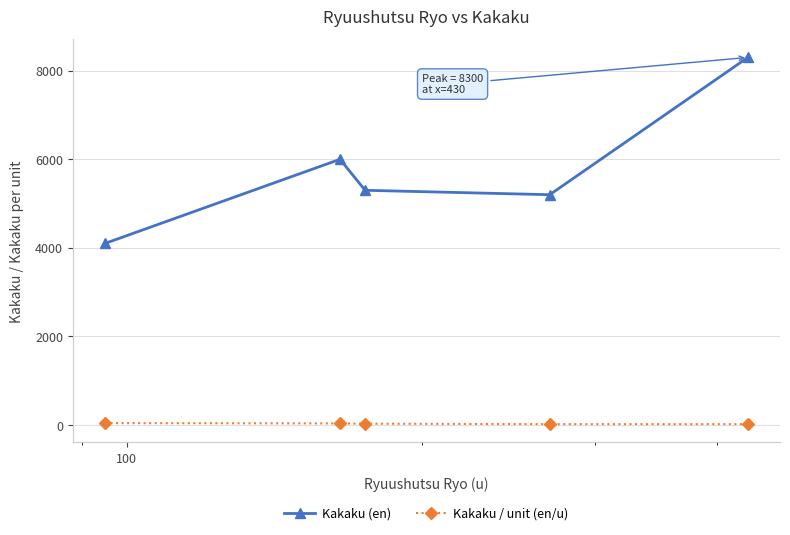

What is the lowest value of the Kakaku / unit (en/u) series?

19.3